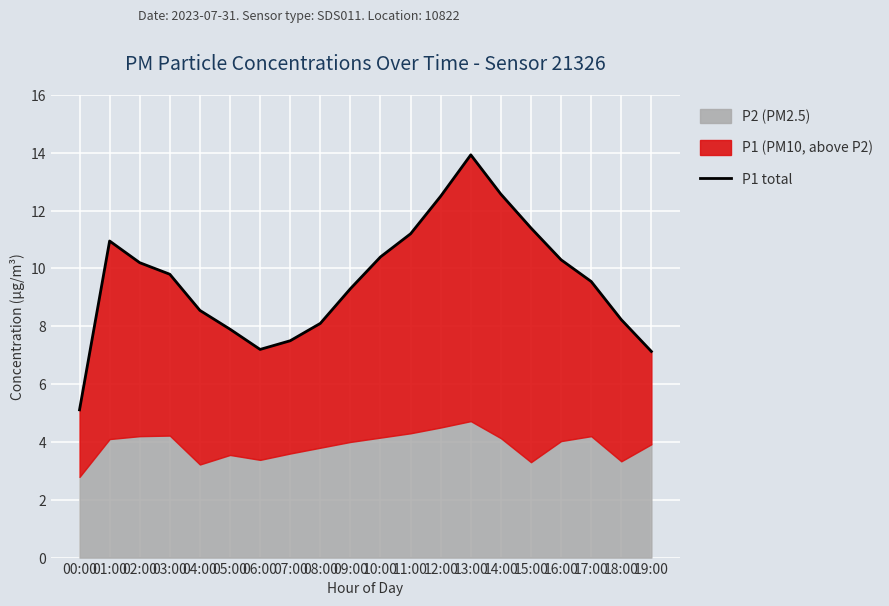

Where is the data nearest to the value 9?

09:00